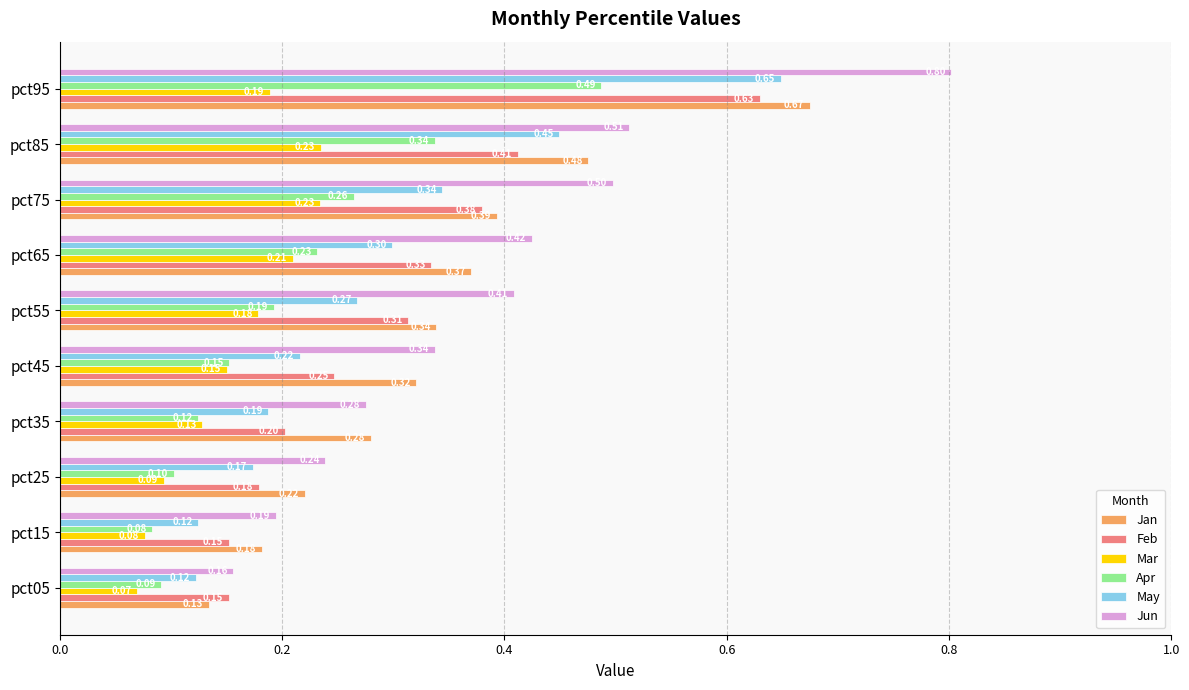

Is the value of May at pct15 greater than the value of Jun at pct65?

No